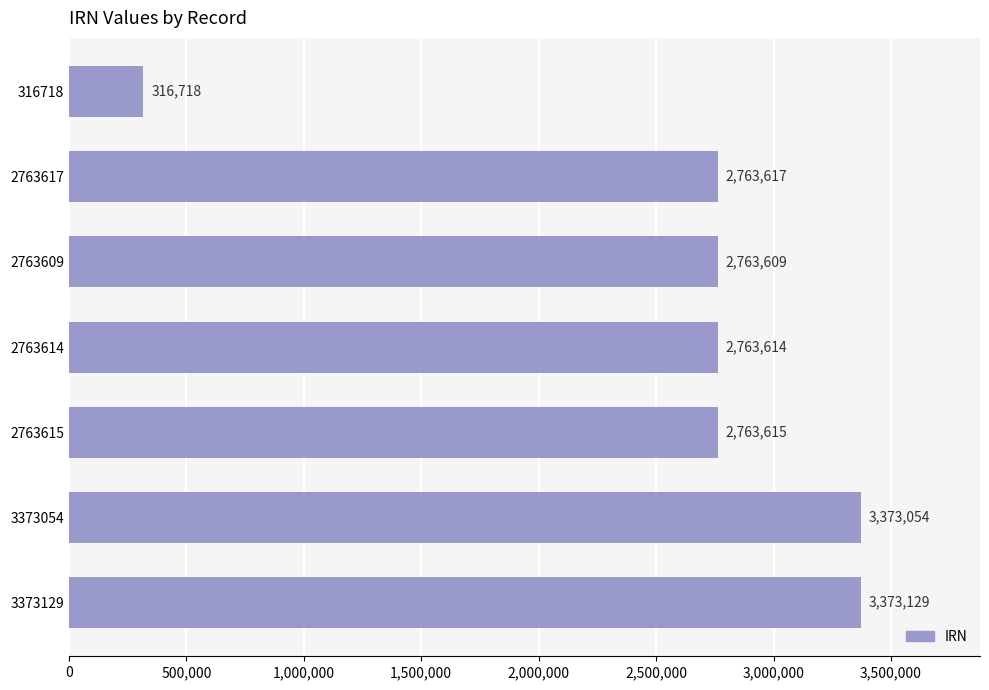

Which has a higher value, 2763614 or 316718?

2763614